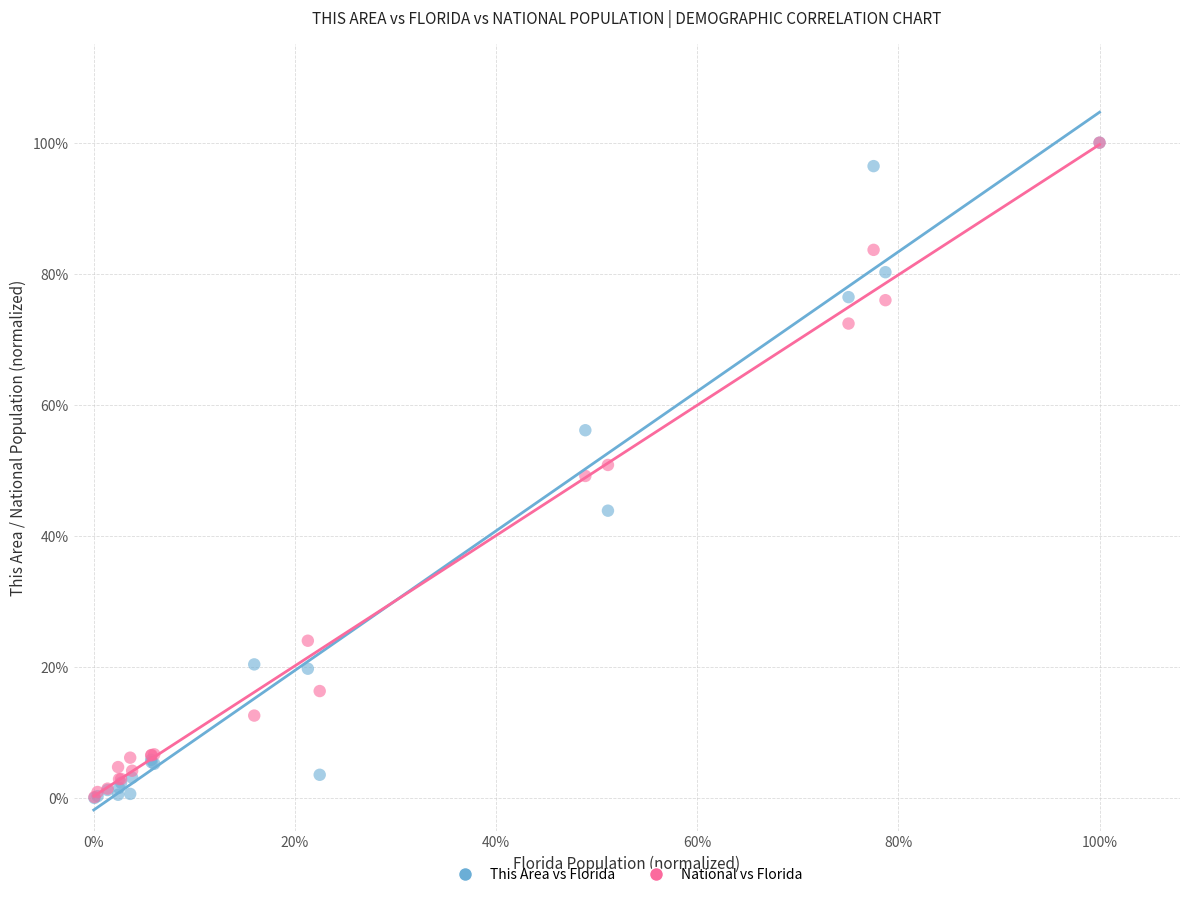

What are all the series names shown in the legend?

This Area vs Florida, National vs Florida